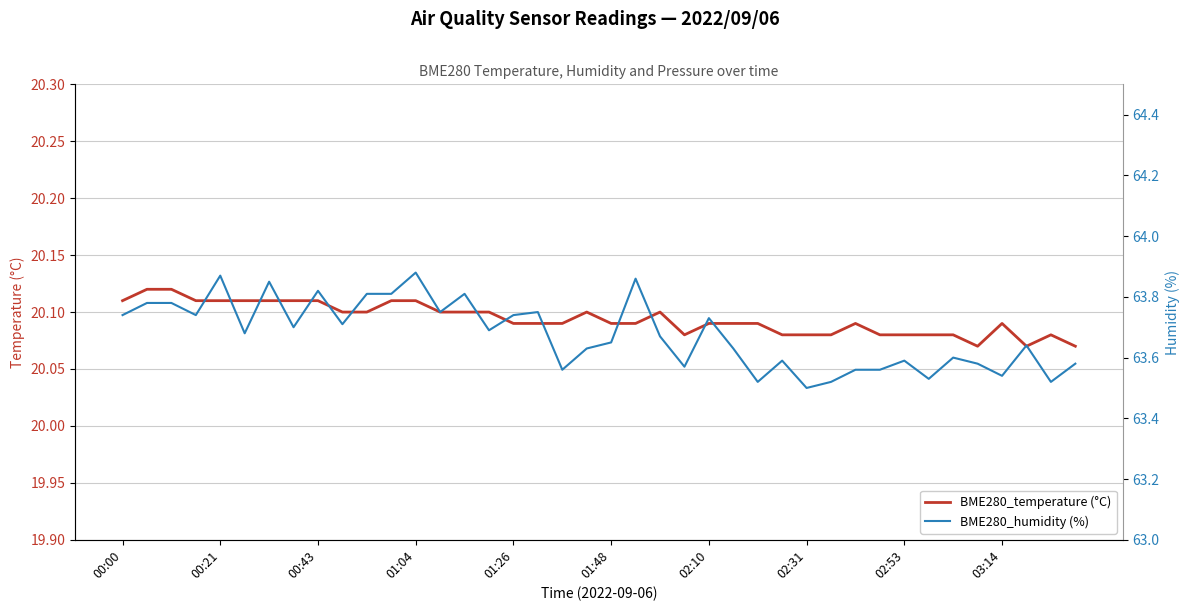

Rank the series by their maximum value, from lowest to highest.

BME280_temperature (°C), BME280_humidity (%)